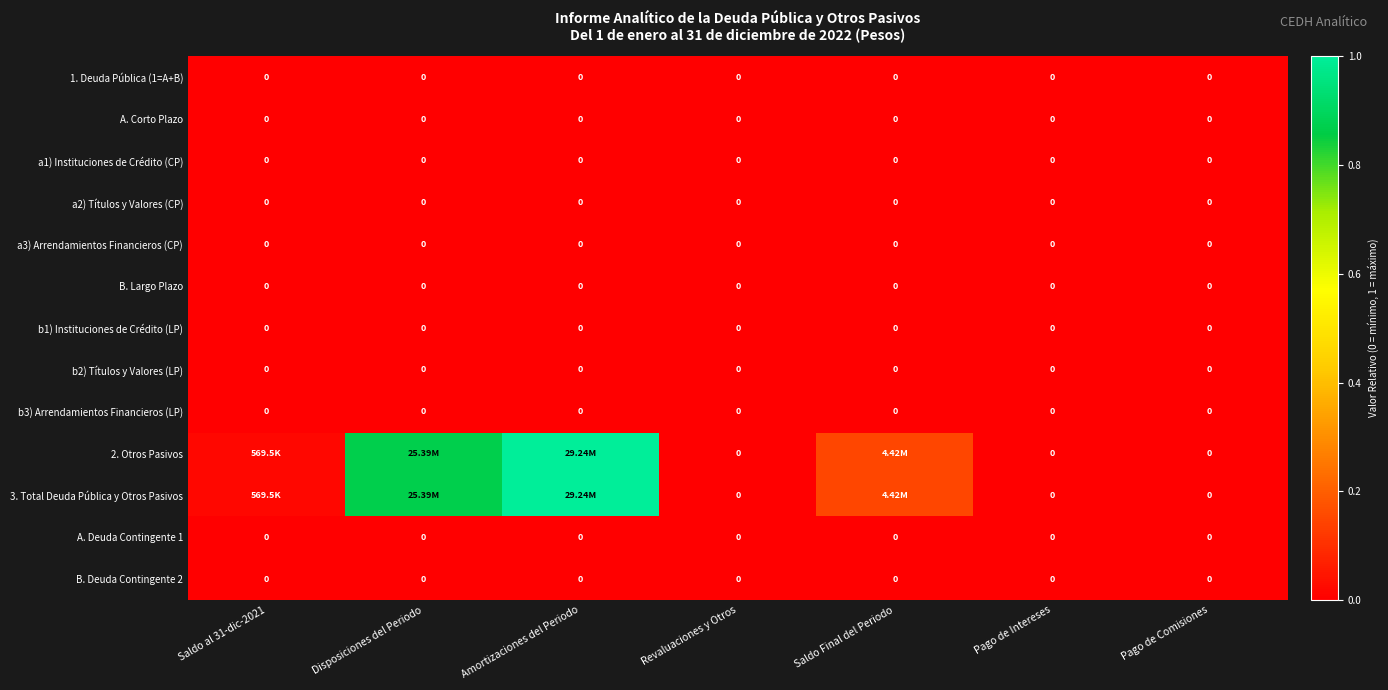

List the series in order of their peak value, lowest first.

1. Deuda Pública (1=A+B), A. Corto Plazo, a1) Instituciones de Crédito (CP), a2) Títulos y Valores (CP), a3) Arrendamientos Financieros (CP), B. Largo Plazo, b1) Instituciones de Crédito (LP), b2) Títulos y Valores (LP), b3) Arrendamientos Financieros (LP), A. Deuda Contingente 1, B. Deuda Contingente 2, 2. Otros Pasivos, 3. Total Deuda Pública y Otros Pasivos